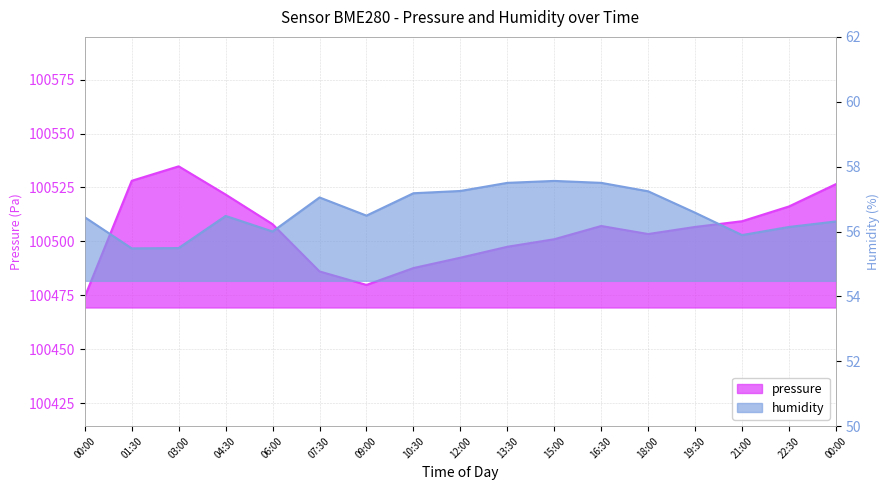

Count the number of data series in this chart.

2